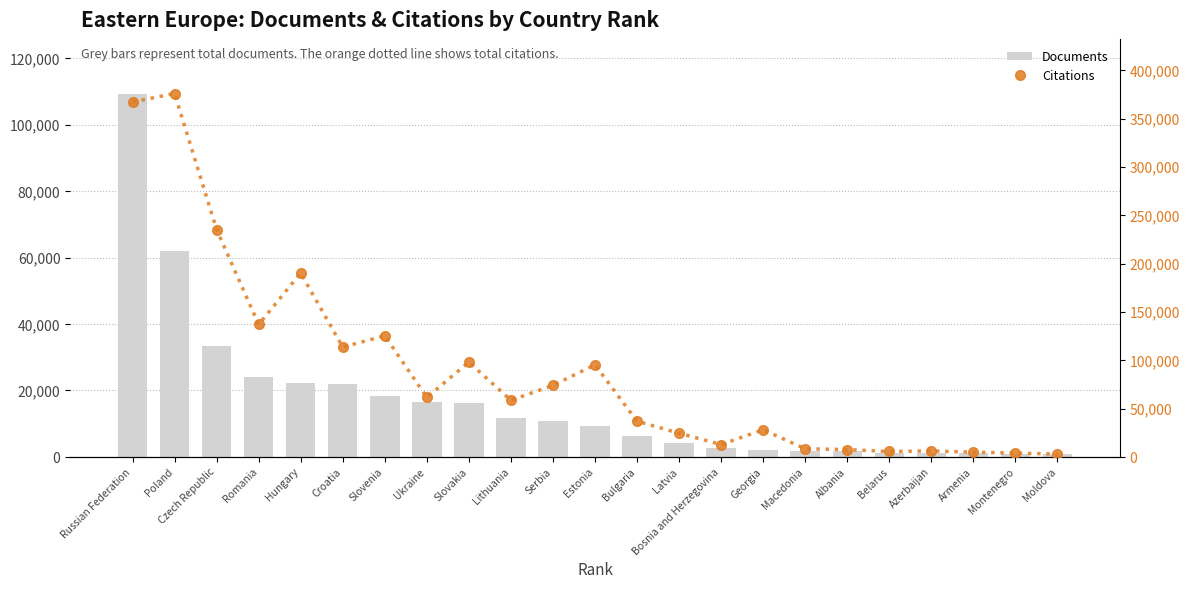

Is it true that Documents equals 22125 at Hungary?

True